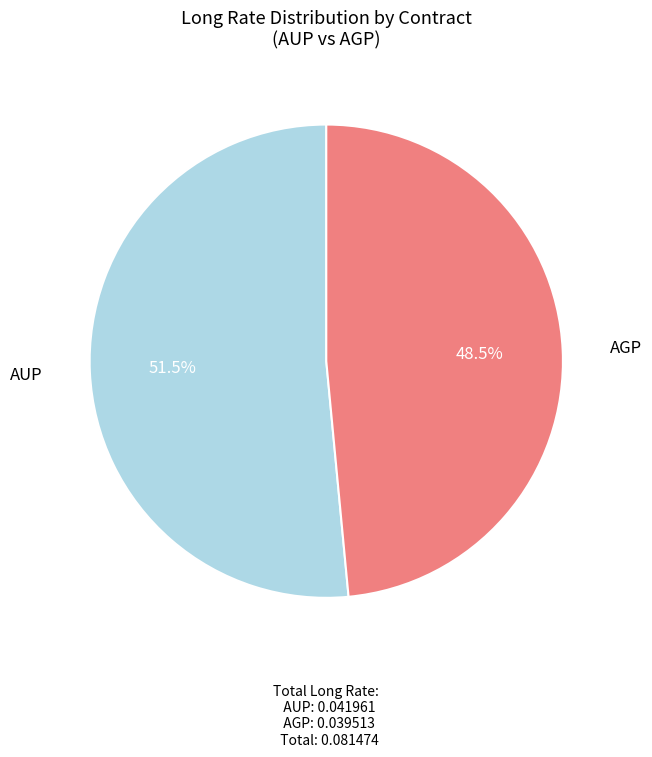

Is there any slice that represents more than half of the pie?

Yes